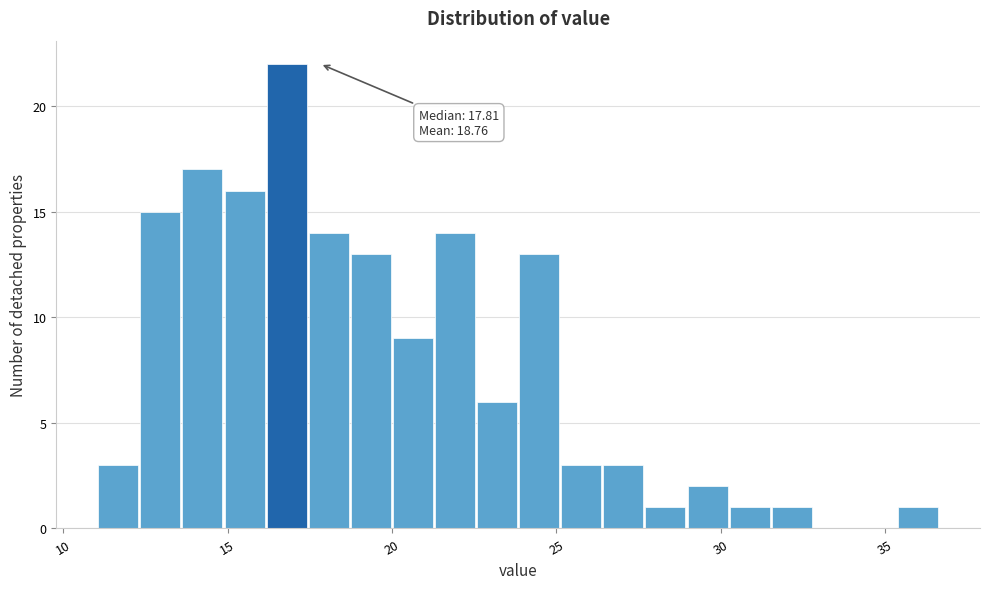

Read against the x-axis, roughly where is the centre of the tallest bar?

17.0